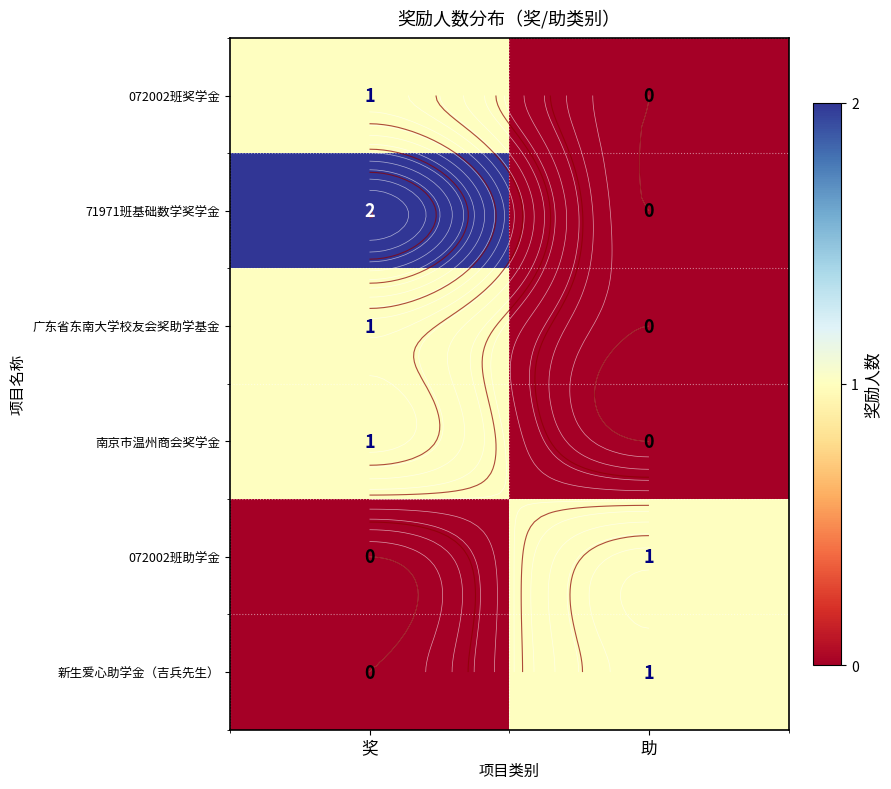

How many distinct data groups are displayed?

6